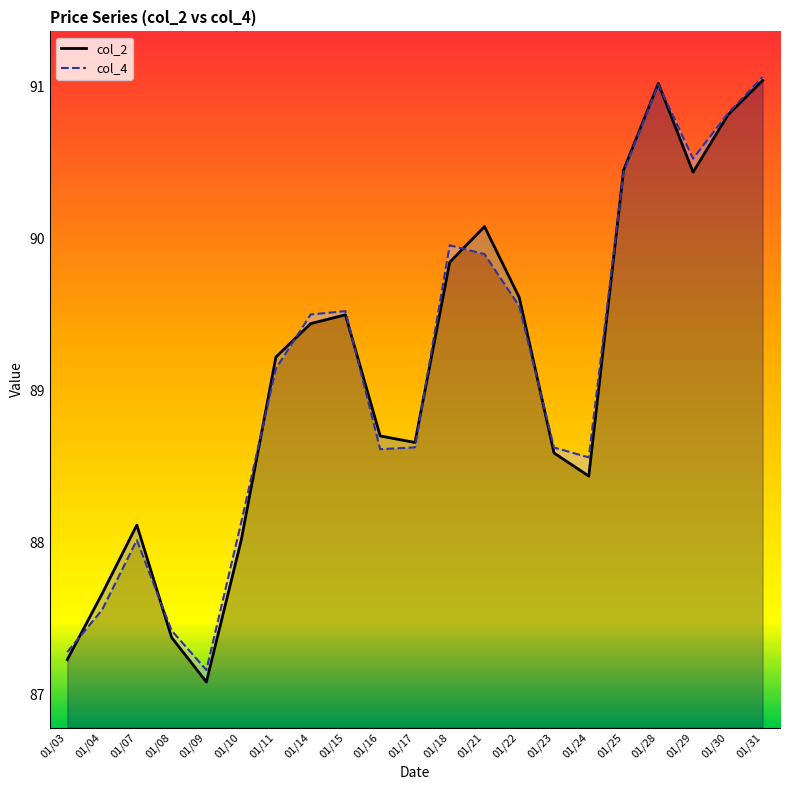

At which label does col_2 reach its minimum?

01/09